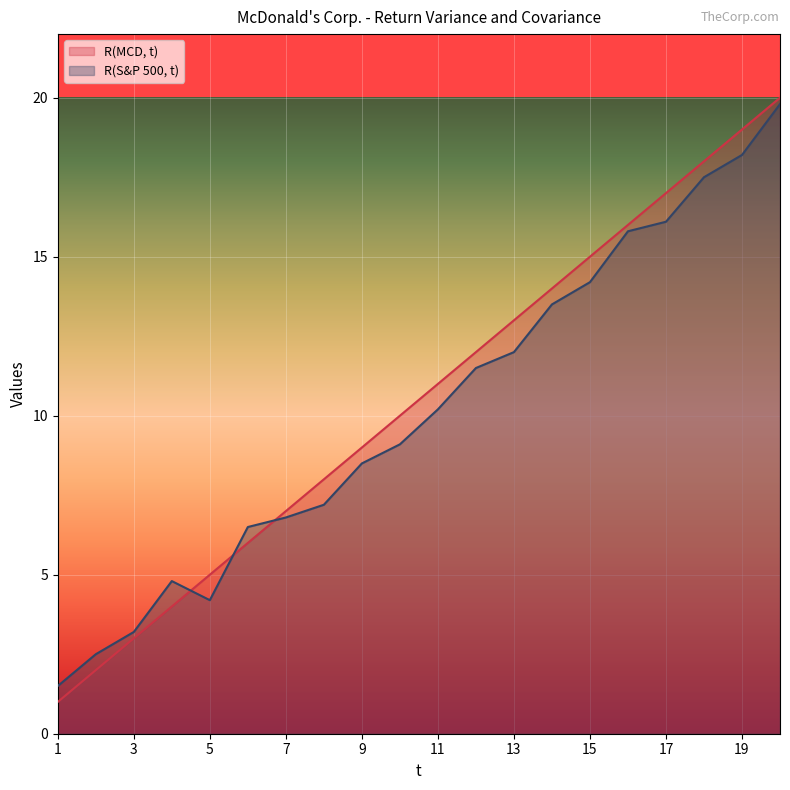

Rank the series at 3 from lowest to highest value.

R(MCD, t), R(S&P 500, t)